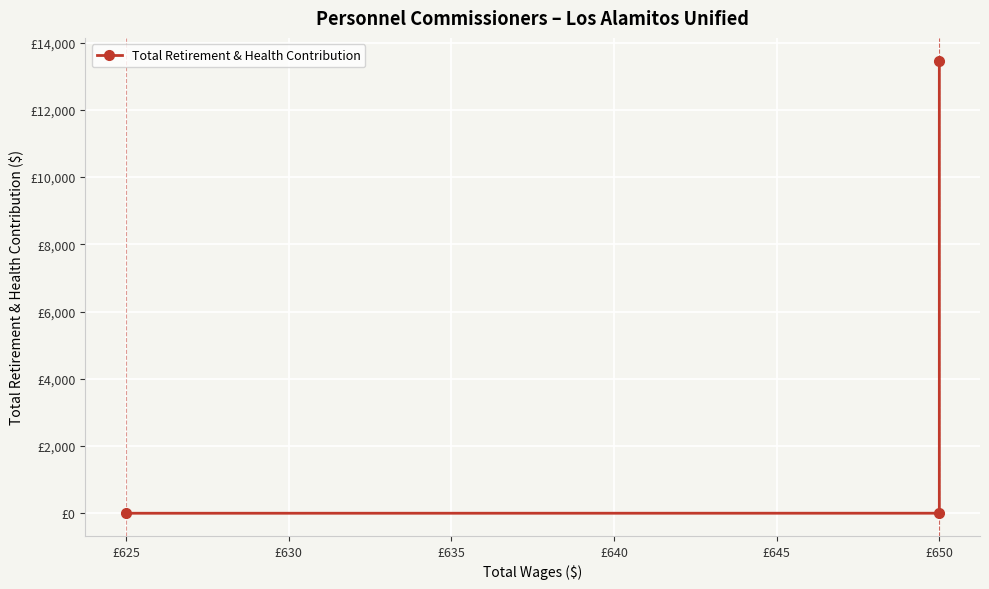

What is the value of the 3rd point from the left?

13467